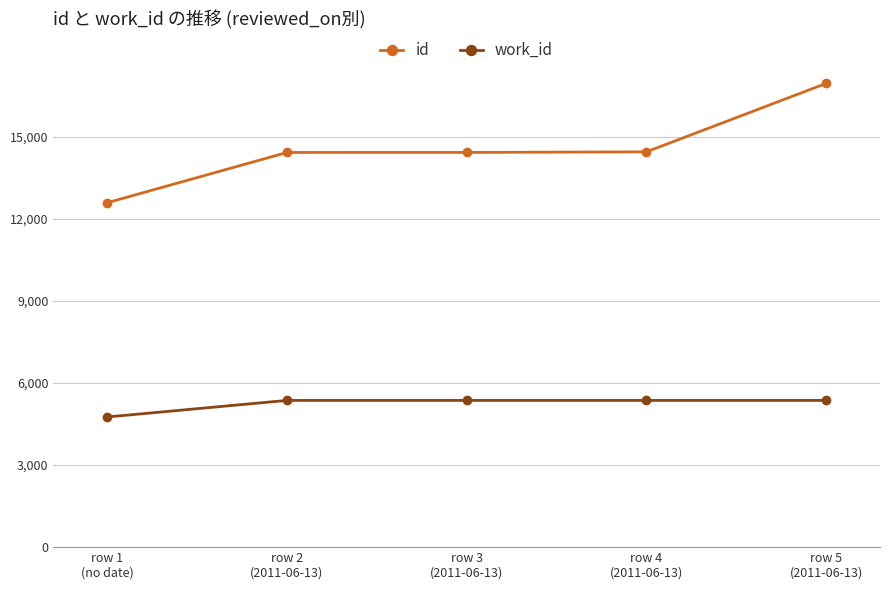

List the series in order of their overall mean, highest first.

id, work_id